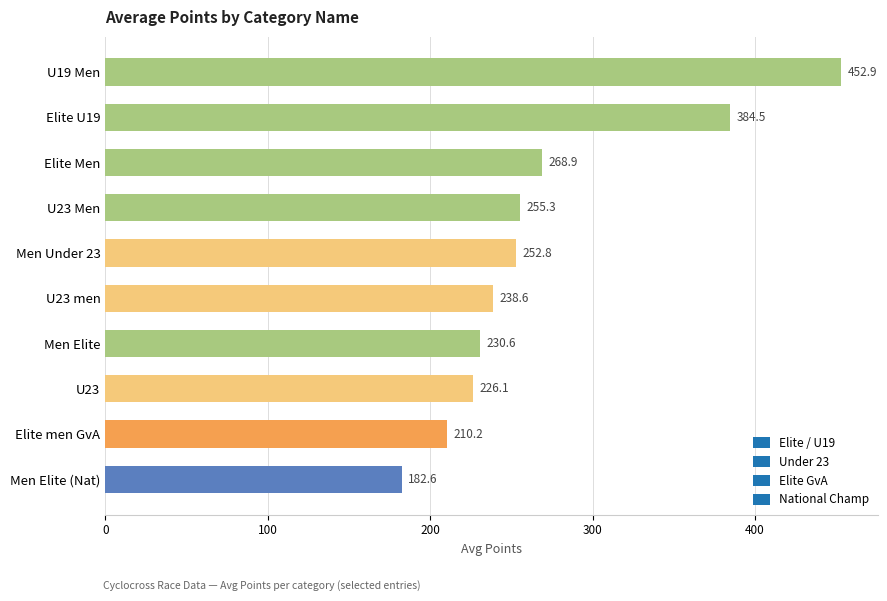

What is the difference between the maximum and second lowest values?

242.8